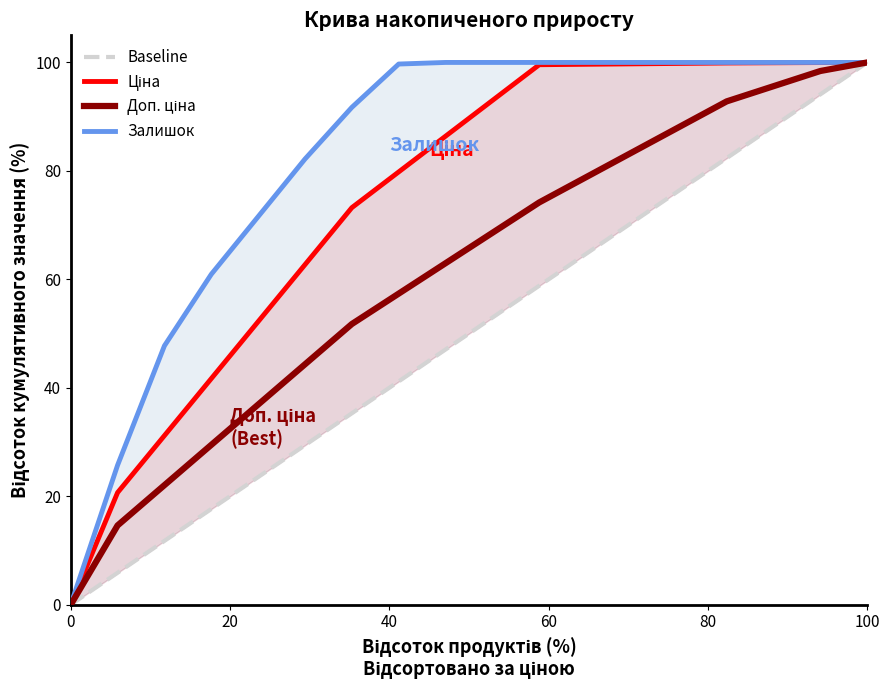

True or false: Залишок and Baseline cross at least once.

False